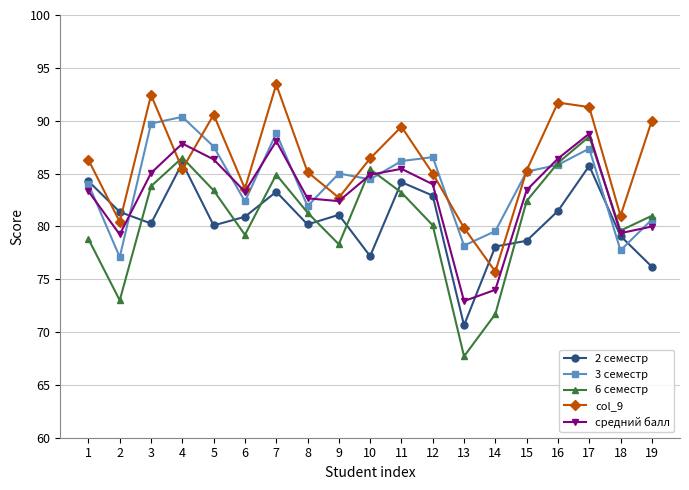

What is the highest value of the 6 семестр series?

88.5